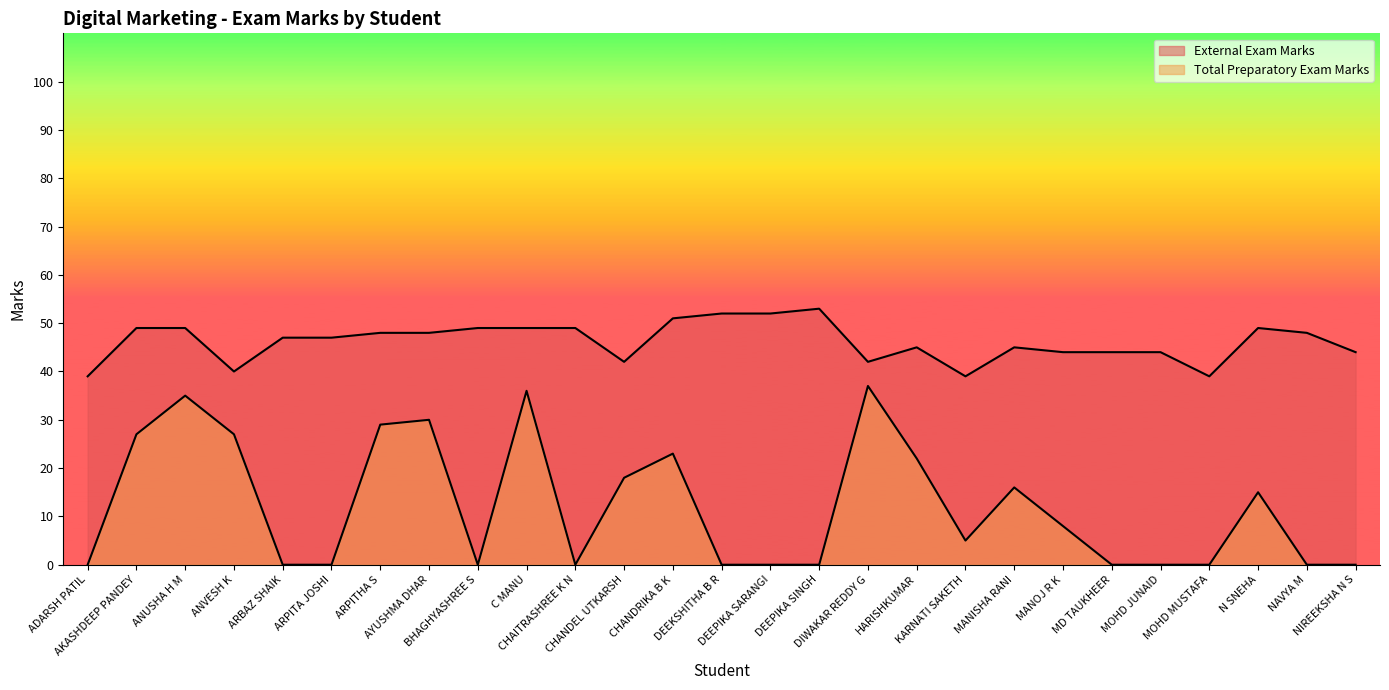

Which series changed the most between HARISHKUMAR and NIREEKSHA N S?

Total Preparatory Exam Marks